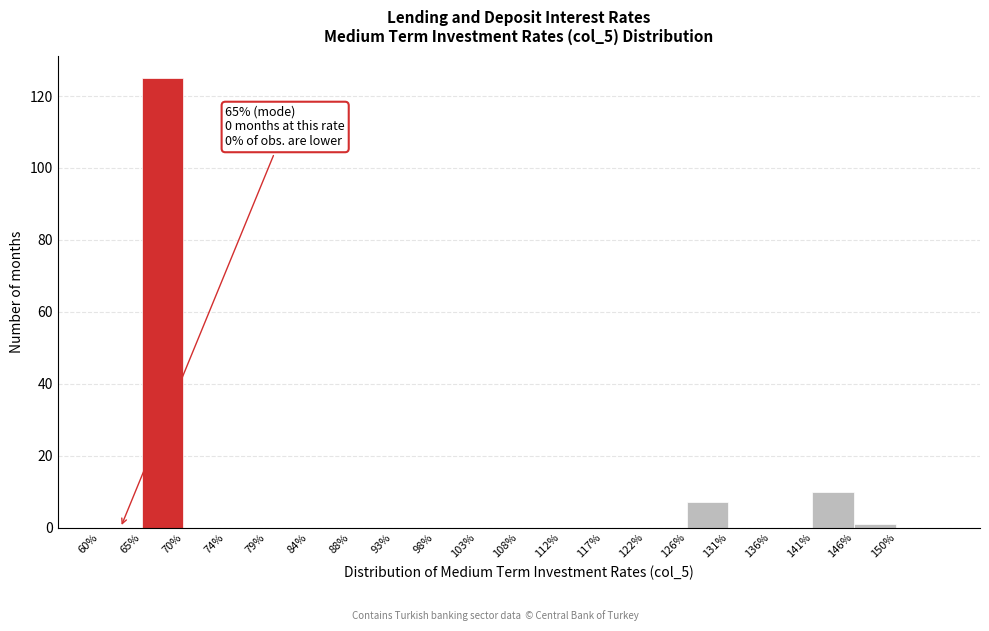

Over which range of the x-axis is the bar tallest?

64.75 to 69.50